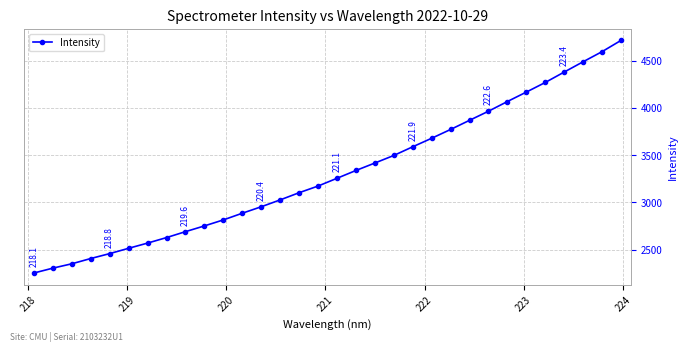

What is the difference between the second highest and second lowest values?

2290.5